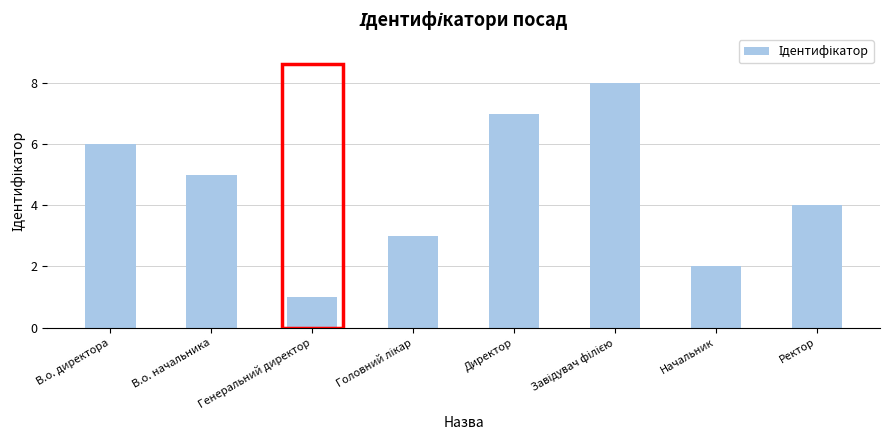

Count the values in the range 3 to 7.

5